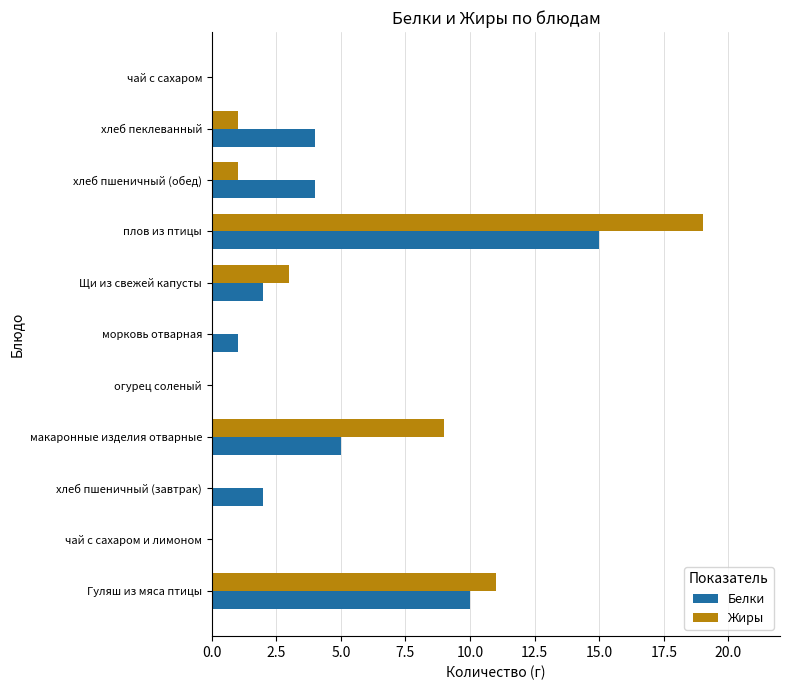

Between морковь отварная and Щи из свежей капусты, which series saw the biggest shift?

Жиры